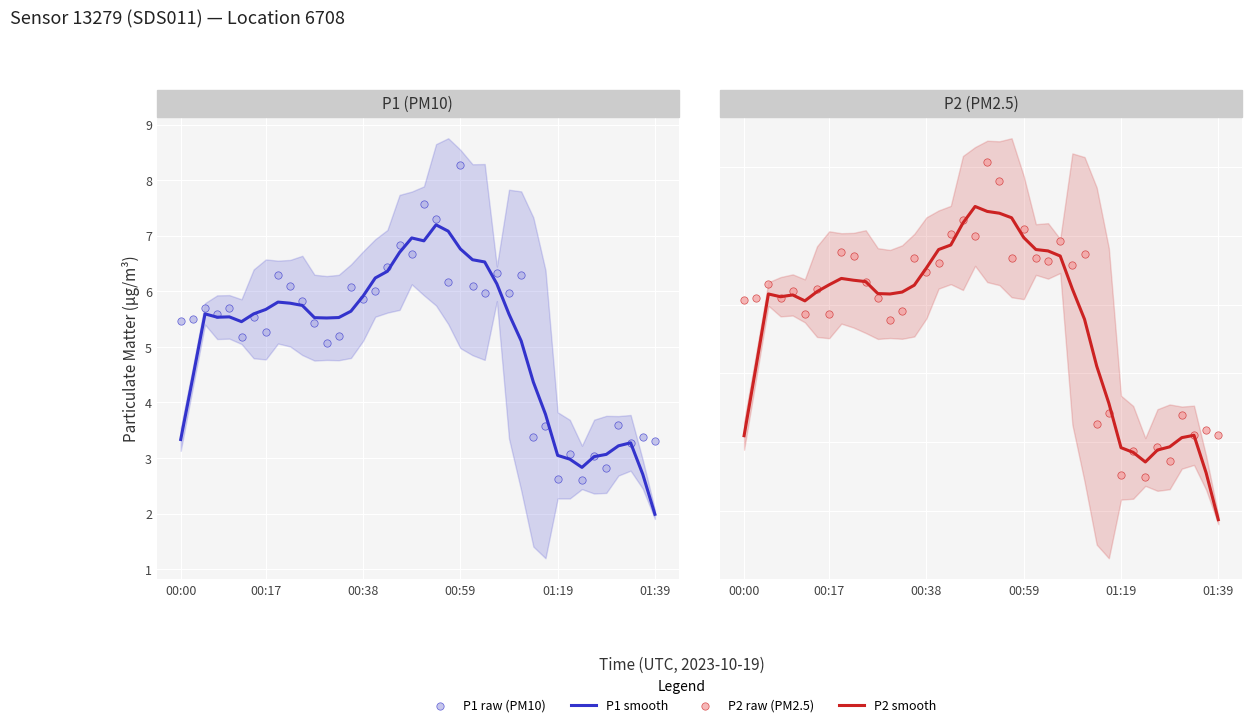

What is the total value across all series at 24?

11.5